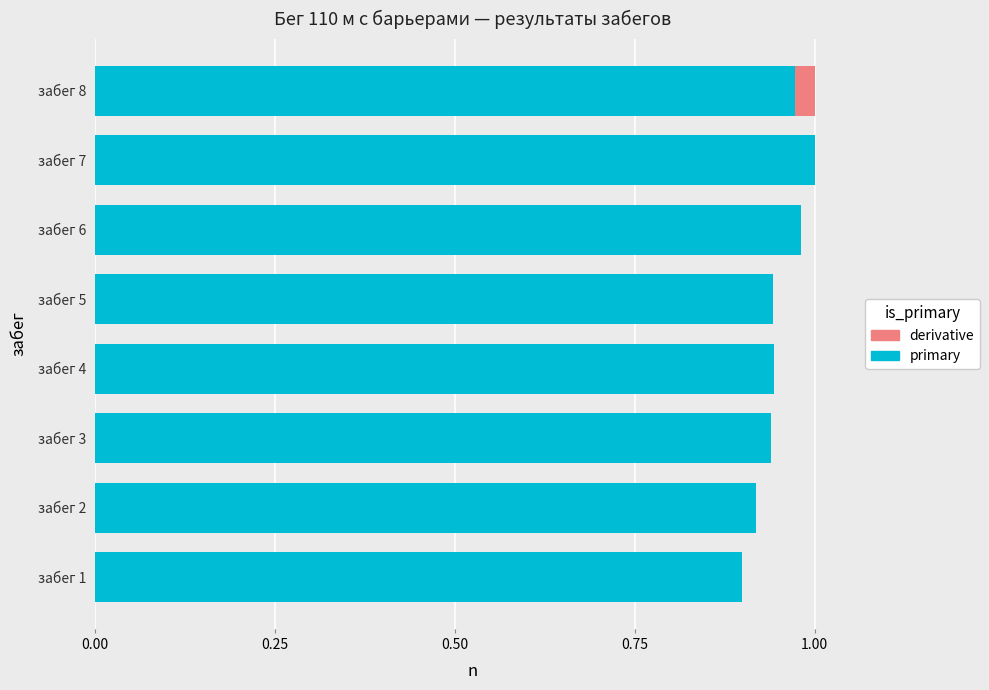

How many primary values are between 0 and 1?

8